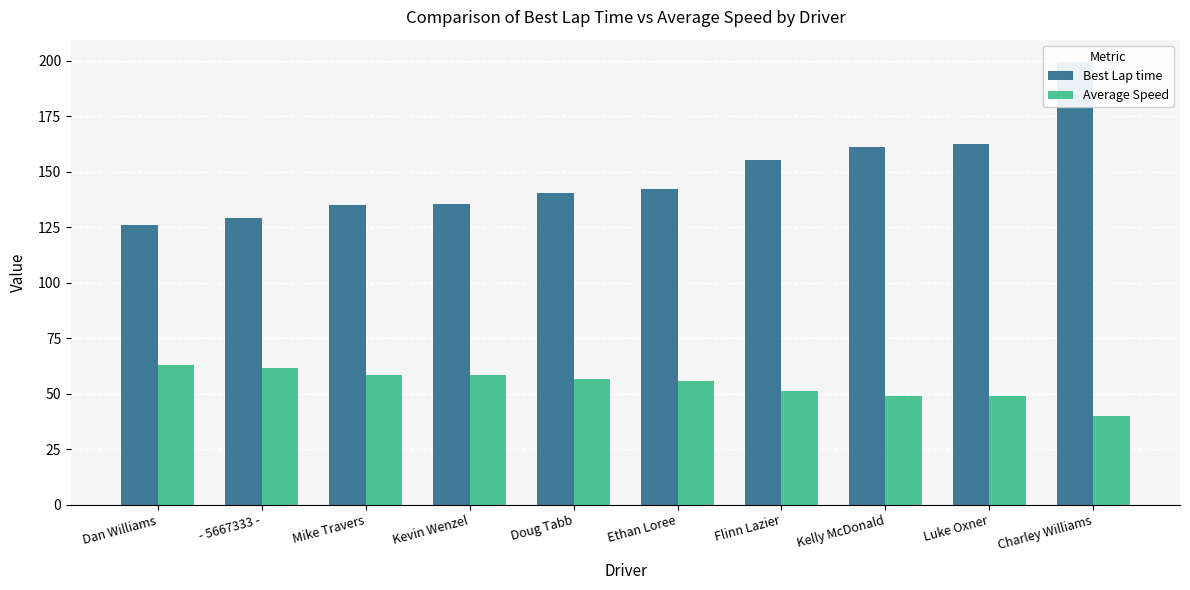

What is the difference between the maximum and second lowest values in the Average Speed series?

14.1